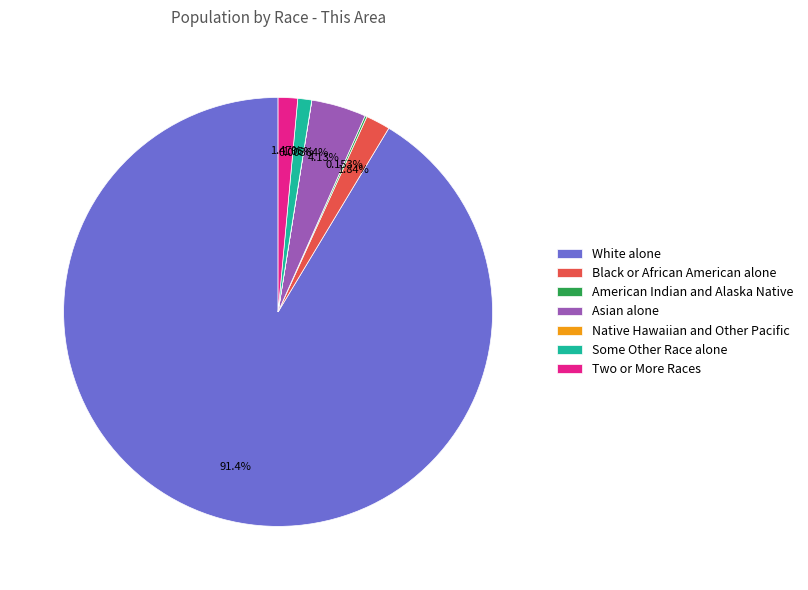

What is the majority slice?

White alone